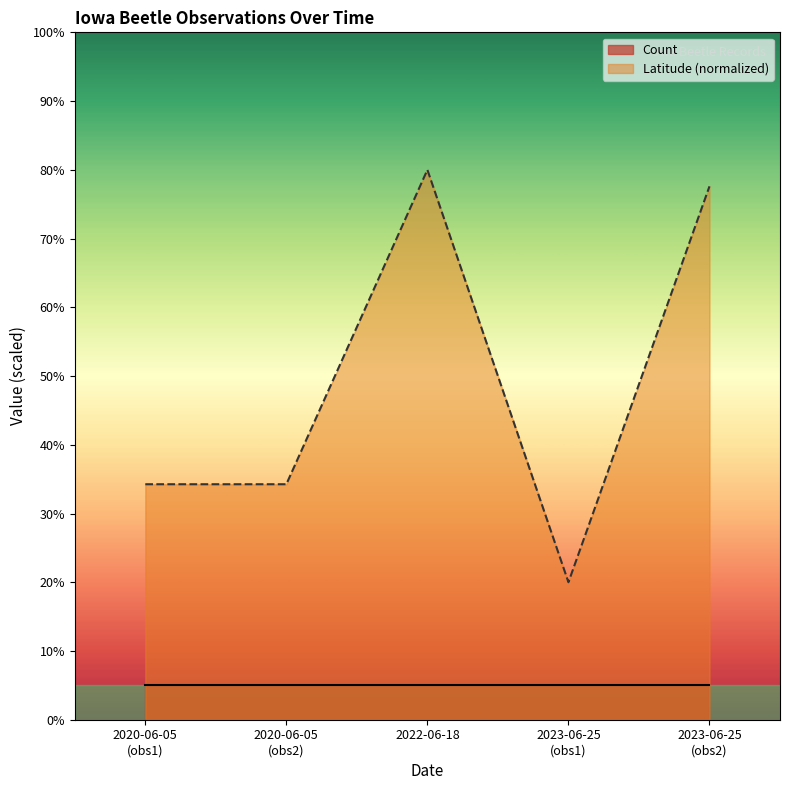

Which series has the widest spread of values?

Latitude (normalized)